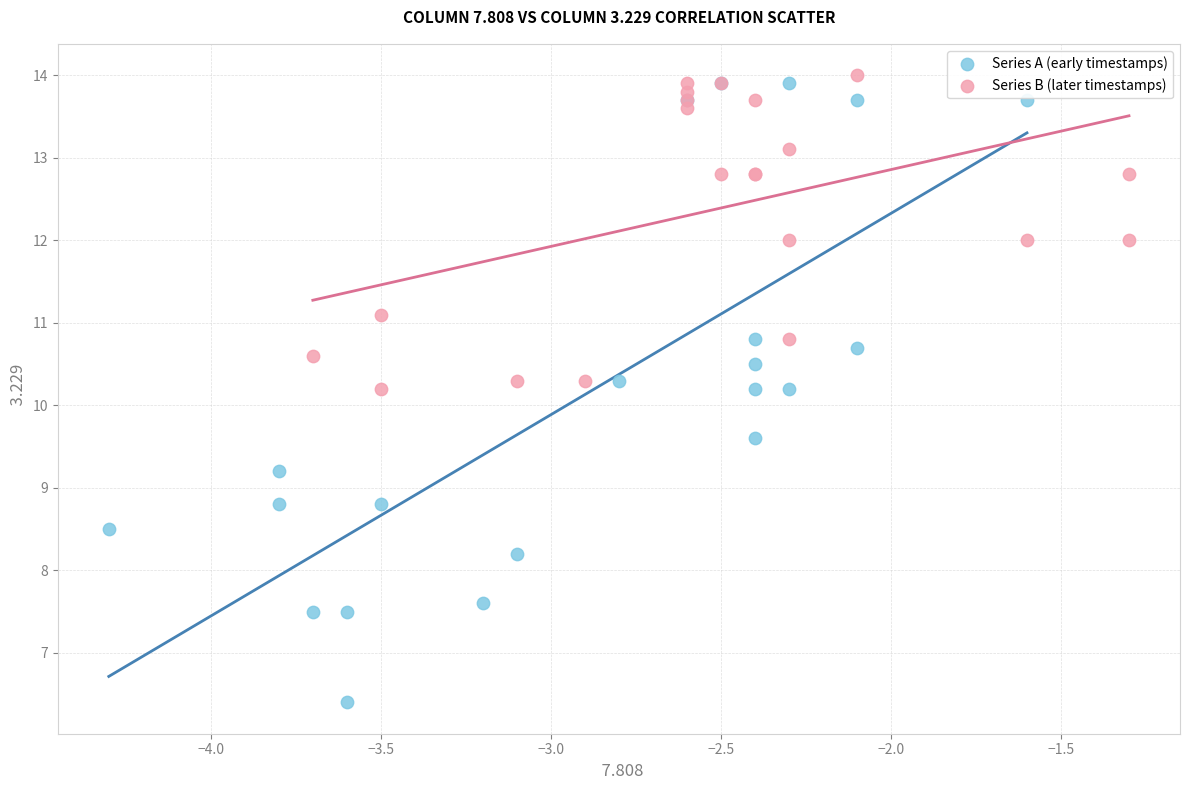

Which series contains the lowest Y value?

Series A (early timestamps)